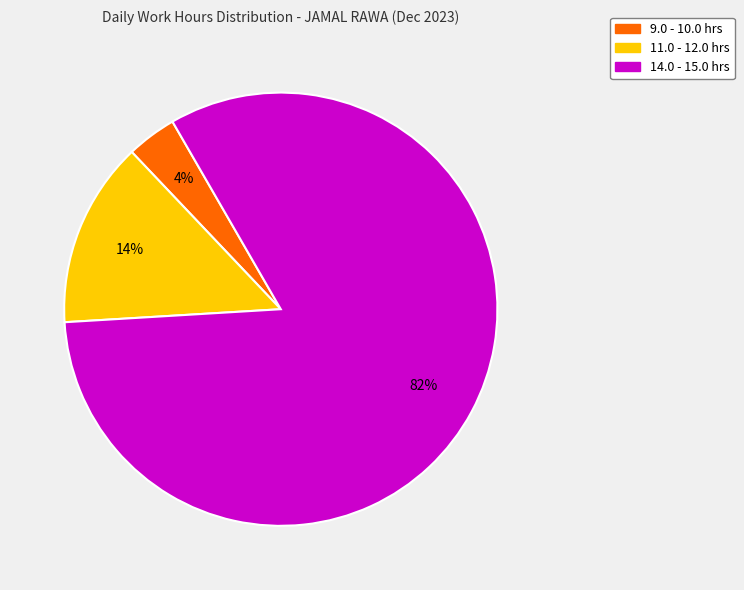

Does any single category account for the majority?

Yes